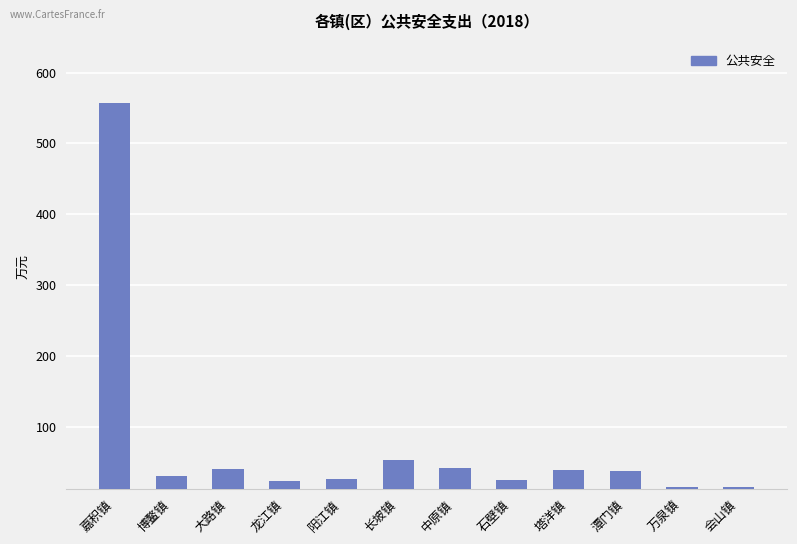

What is the ratio of the value at 万泉镇 to the value at 潭门镇?

0.4